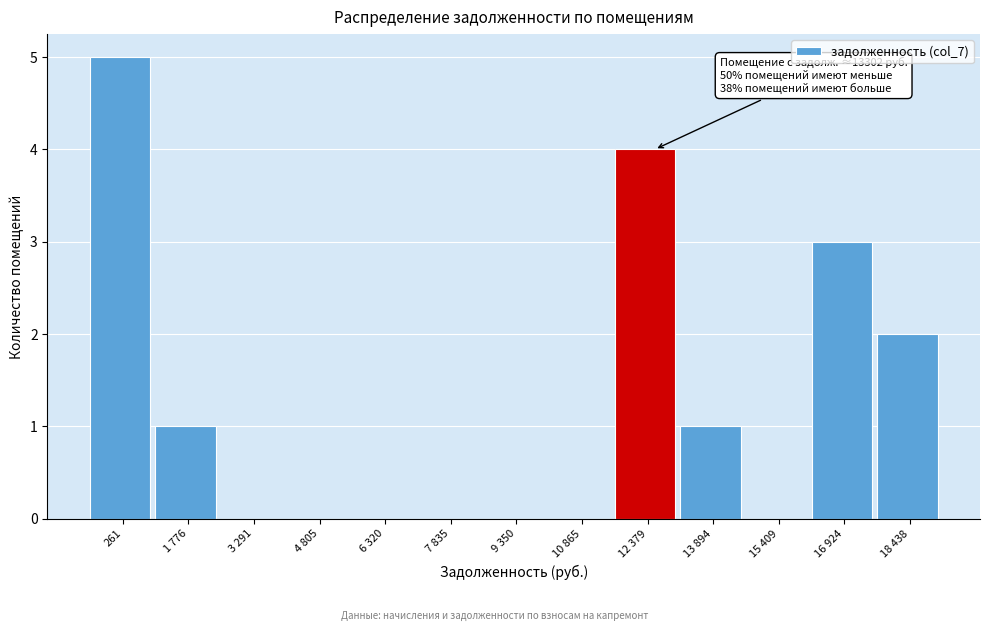

Reading left to right, list all the values displayed in this chart.

261=5	1 776=1	3 291=0	4 805=0	6 320=0	7 835=0	9 350=0	10 865=0	12 379=4	13 894=1	15 409=0	16 924=3	18 438=2